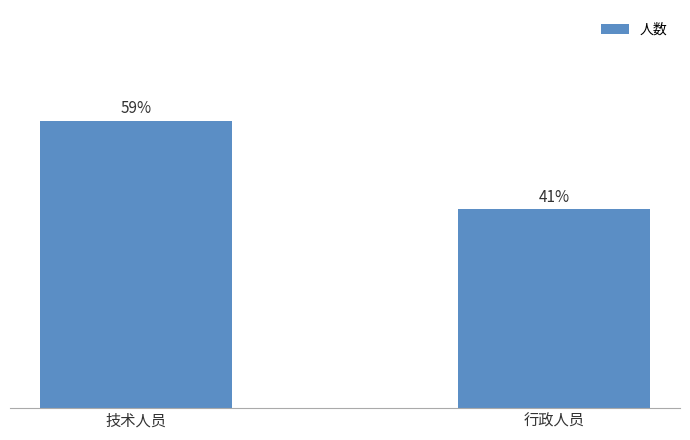

Does the chart contain any negative values?

No